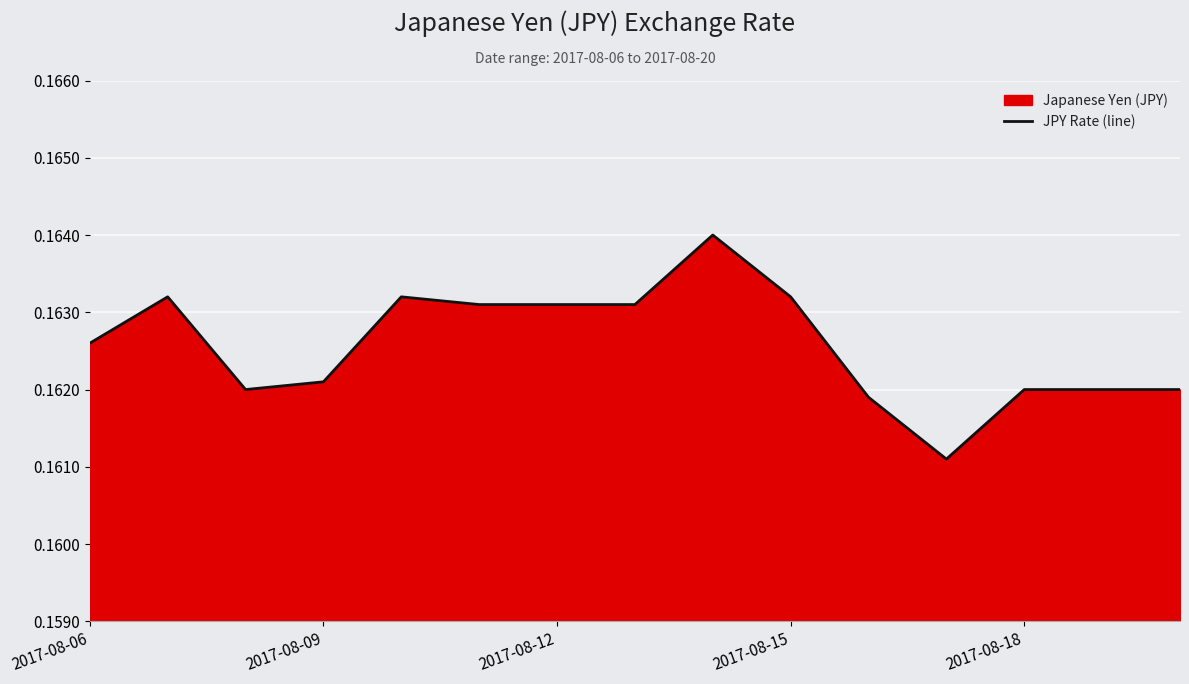

What is the average value?

0.2